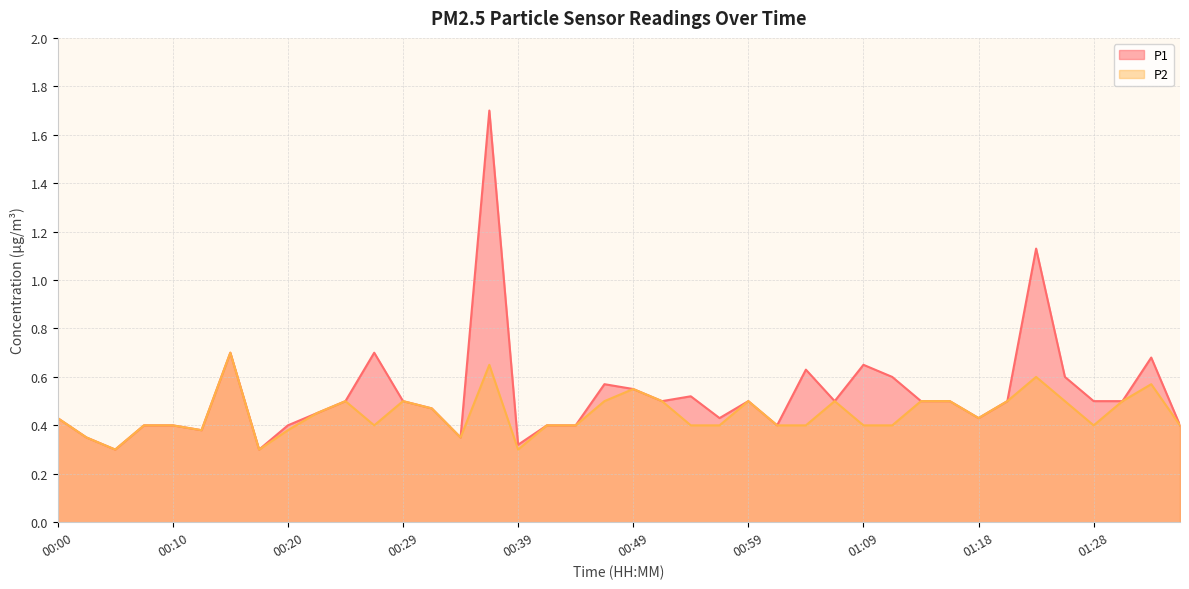

Which series has the largest total across all categories?

P1